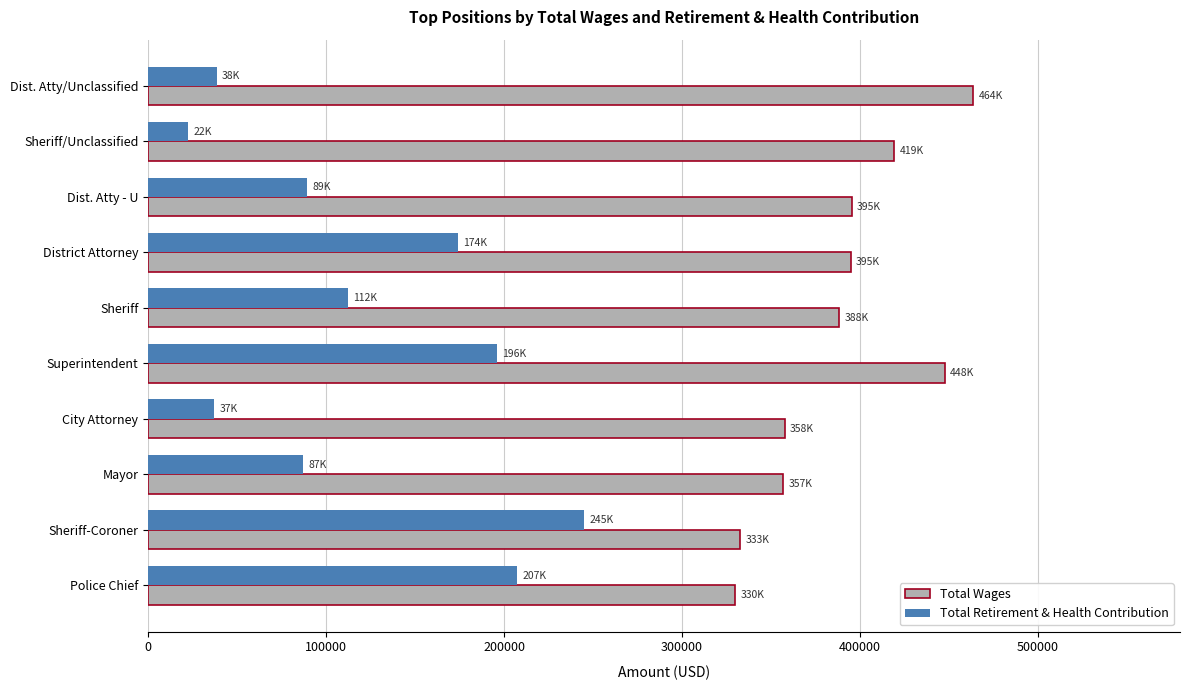

The value of Total Retirement & Health Contribution at Mayor is 45413. True or false?

False